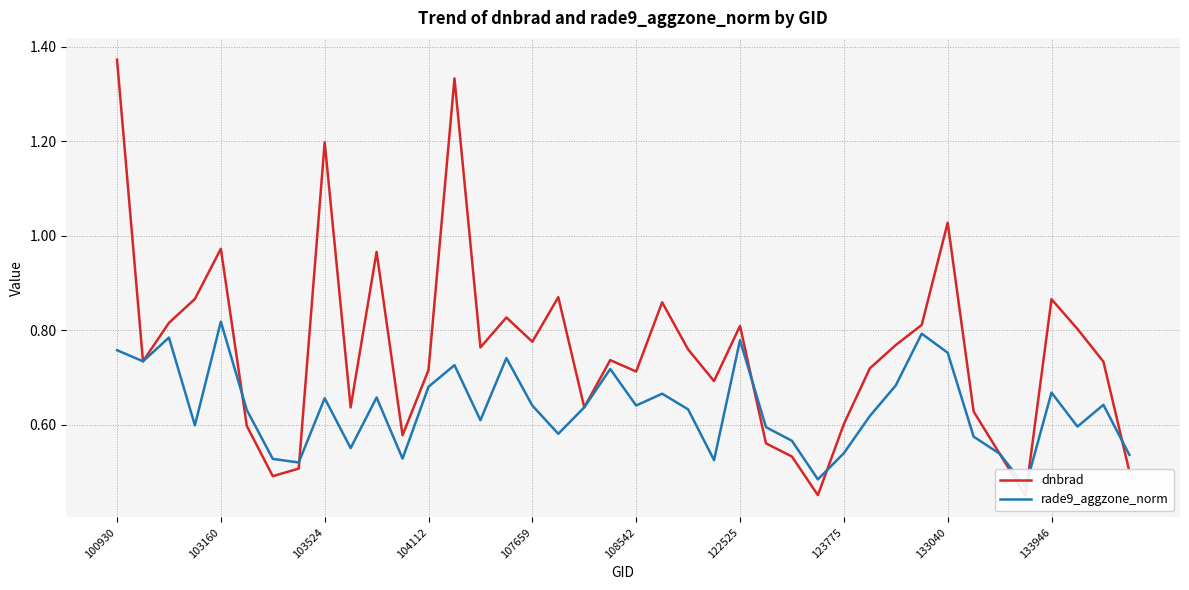

What value does the rade9_aggzone_norm series have at 100930?

0.8